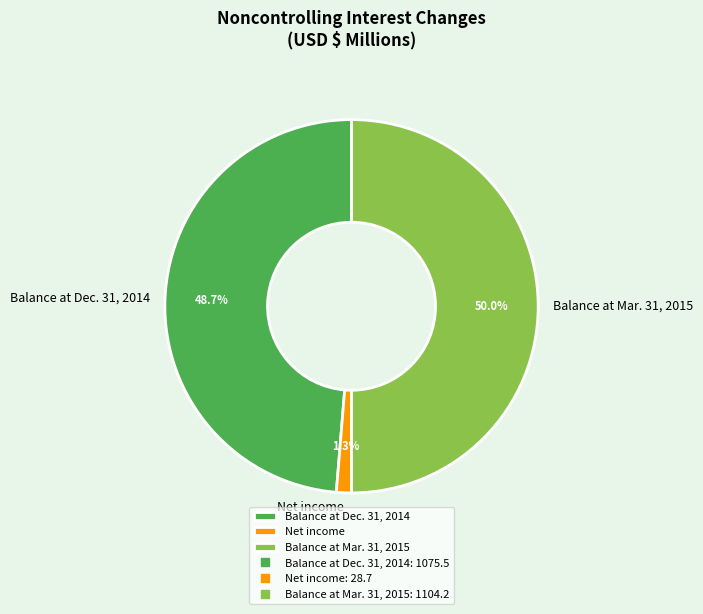

To the nearest percent, what is the combined percentage of Net income and Balance at Dec. 31, 2014?

50%